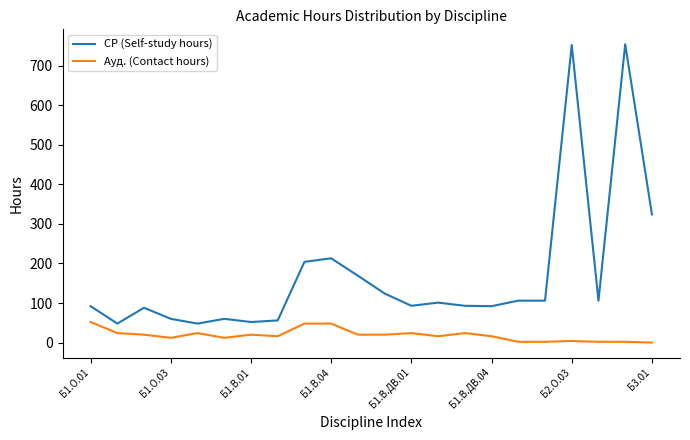

List the series in order of their overall mean, lowest first.

Ауд. (Contact hours), СР (Self-study hours)